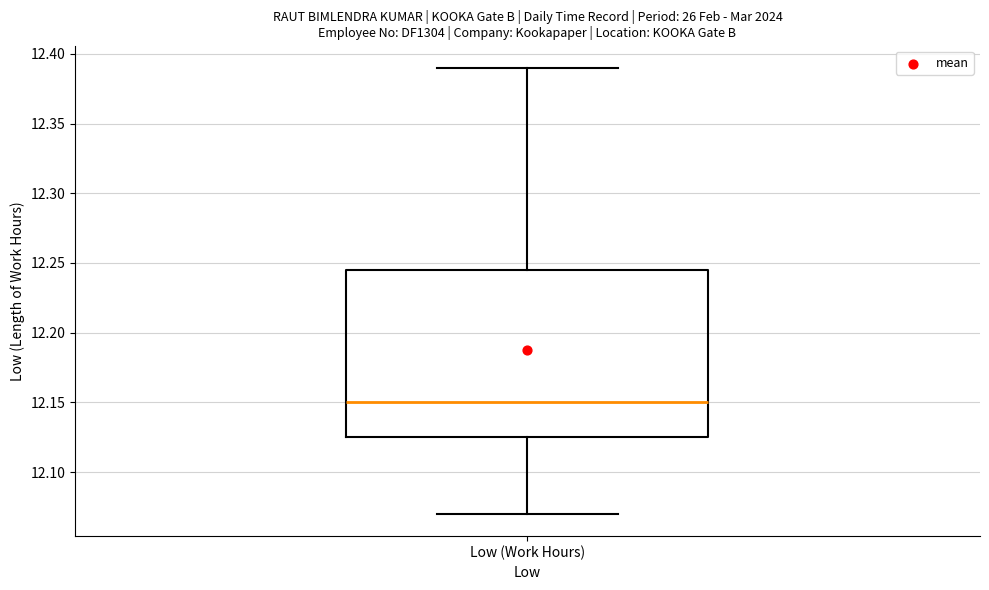

Where does the upper whisker of the box for Low (Work Hours) end on the y-axis? The values are not printed on the chart, so give them approximately, as read against the axis.

12.390